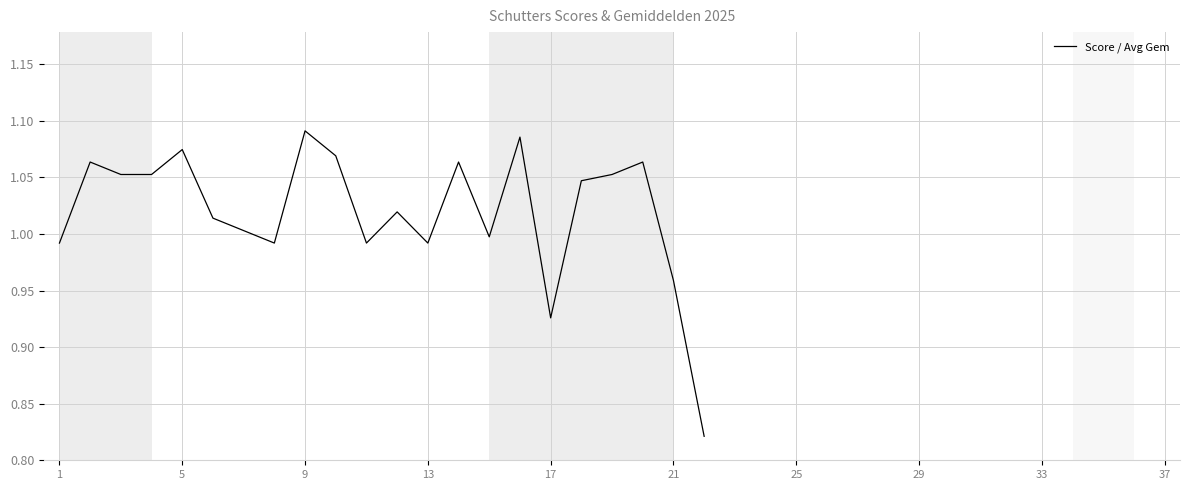

How many distinct data groups are displayed?

1